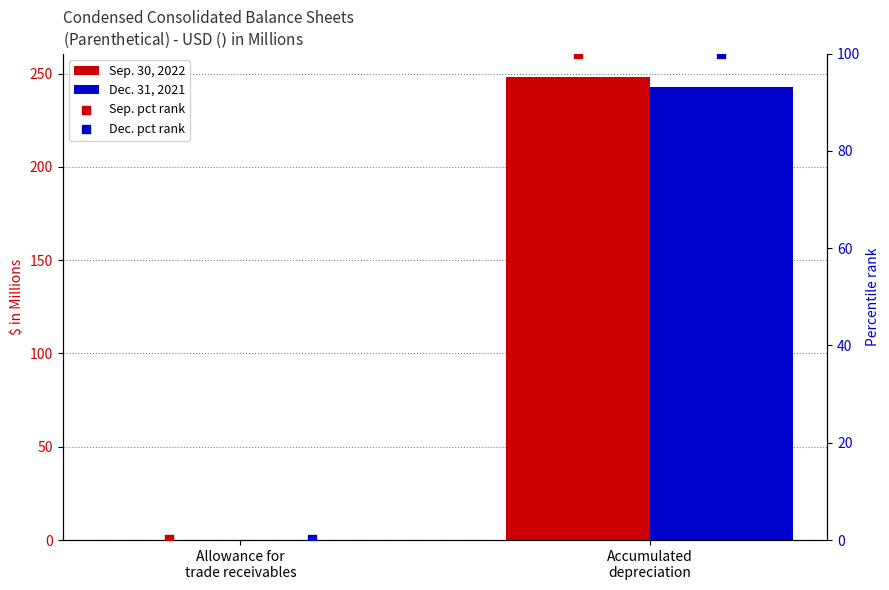

What are all the series names shown in the legend?

Sep. 30, 2022, Dec. 31, 2021, Sep. pct rank, Dec. pct rank